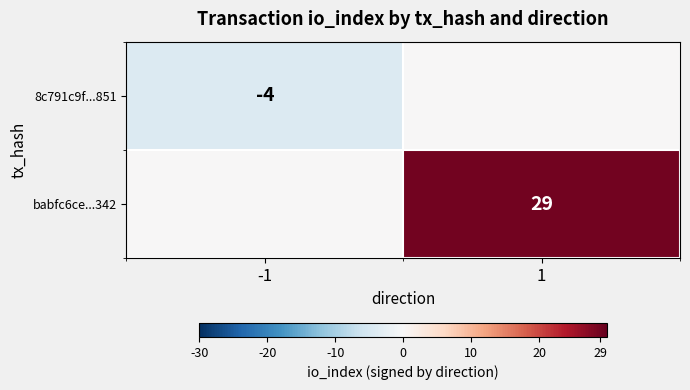

Count the number of data series in this chart.

2